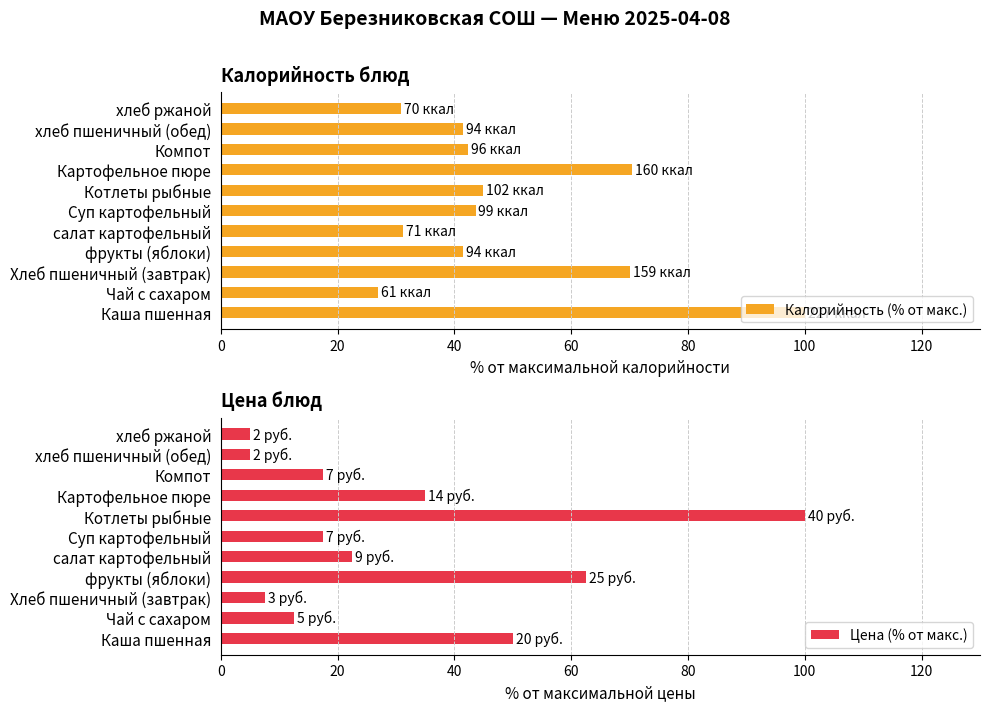

What are all the series names shown in the legend?

Калорийность (% от макс.), Цена (% от макс.)